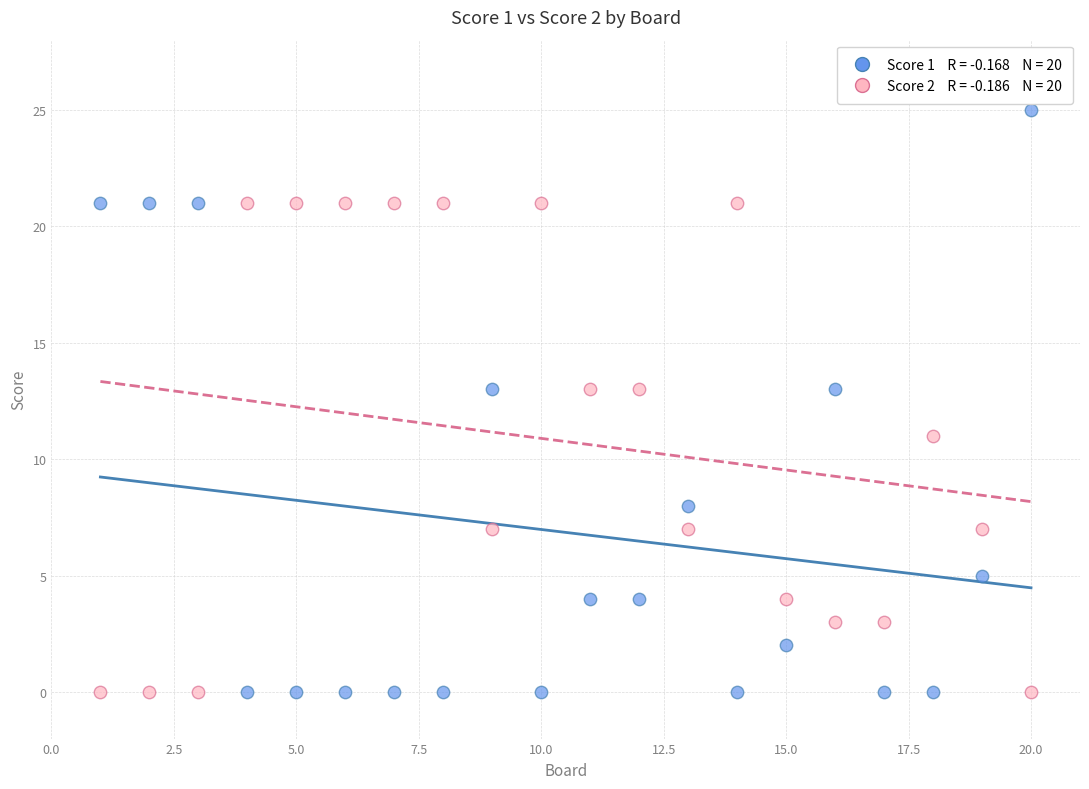

Across all data points, what is the range of Y values (max minus min)?

25